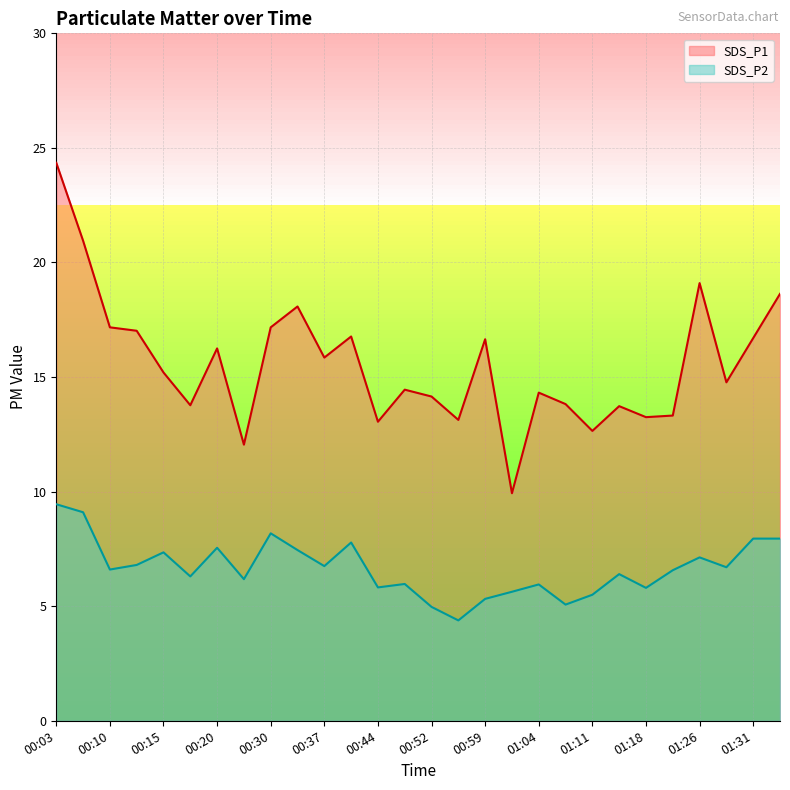

Reading left to right, transcribe all the data shown in this chart.

SDS_P1: 00:03=24.4	00:05=20.9	00:10=17.2	00:12=17.0	00:15=15.2	00:17=13.8	00:20=16.2	00:25=12.1	00:30=17.2	00:32=18.1	00:37=15.8	00:39=16.8	00:44=13.1	00:47=14.4	00:52=14.2	00:54=13.1	00:59=16.6	01:01=9.9	01:04=14.3	01:09=13.8	01:11=12.7	01:14=13.7	01:18=13.2	01:23=13.3	01:26=19.1	01:28=14.8	01:31=16.7	01:36=18.6
SDS_P2: 00:03=9.4	00:05=9.1	00:10=6.6	00:12=6.8	00:15=7.3	00:17=6.3	00:20=7.5	00:25=6.2	00:30=8.2	00:32=7.5	00:37=6.8	00:39=7.8	00:44=5.8	00:47=6.0	00:52=5.0	00:54=4.4	00:59=5.3	01:01=5.6	01:04=6.0	01:09=5.1	01:11=5.5	01:14=6.4	01:18=5.8	01:23=6.6	01:26=7.1	01:28=6.7	01:31=8.0	01:36=8.0